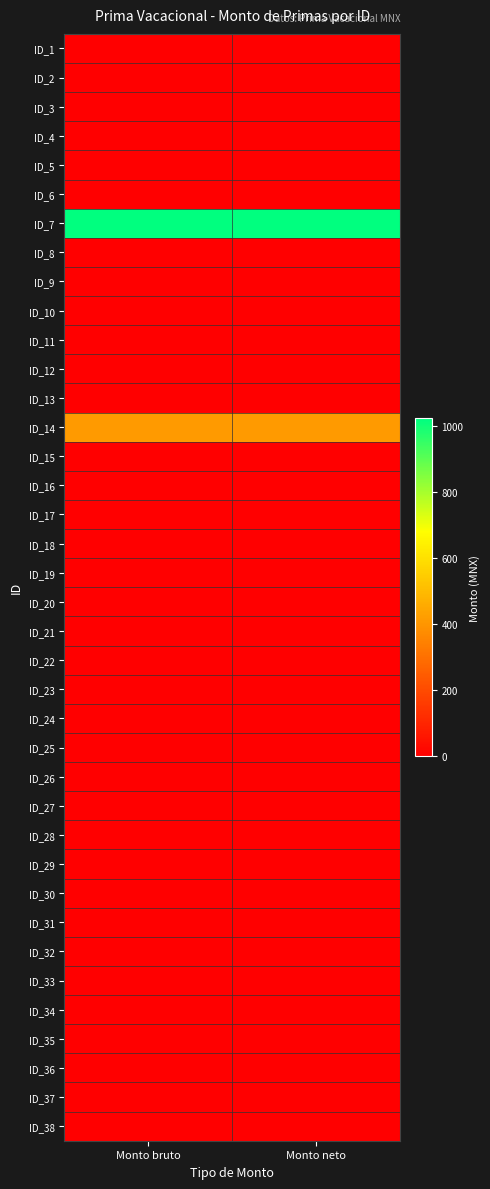

Rank the series by their maximum value, from lowest to highest.

ID_1, ID_2, ID_3, ID_4, ID_5, ID_6, ID_8, ID_9, ID_10, ID_11, ID_12, ID_13, ID_15, ID_16, ID_17, ID_18, ID_19, ID_20, ID_21, ID_22, ID_23, ID_24, ID_25, ID_26, ID_27, ID_28, ID_29, ID_30, ID_31, ID_32, ID_33, ID_34, ID_35, ID_36, ID_37, ID_38, ID_14, ID_7